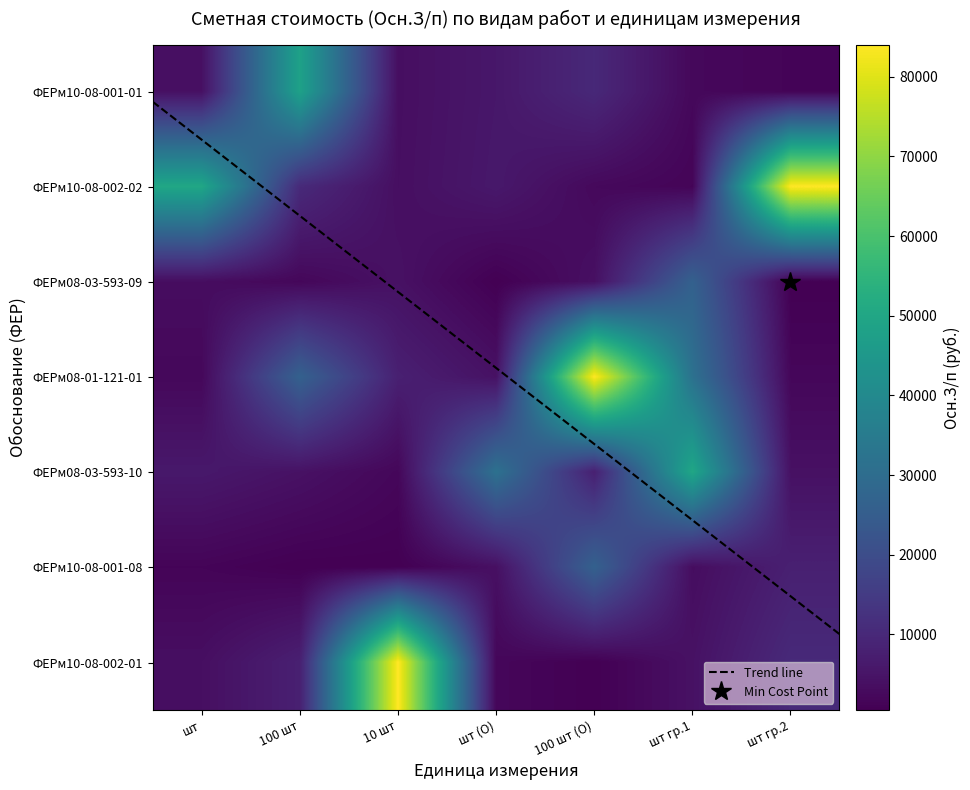

Where does the ФЕРм08-01-121-01 series first go above 7908?

100 шт